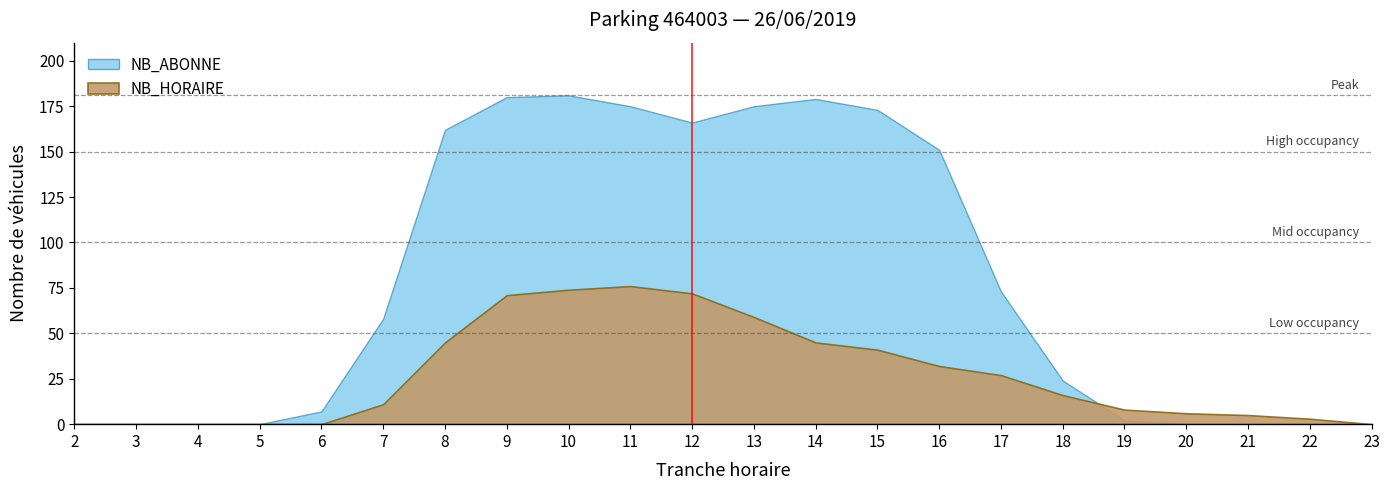

Which series has the largest total across all categories?

NB_ABONNE